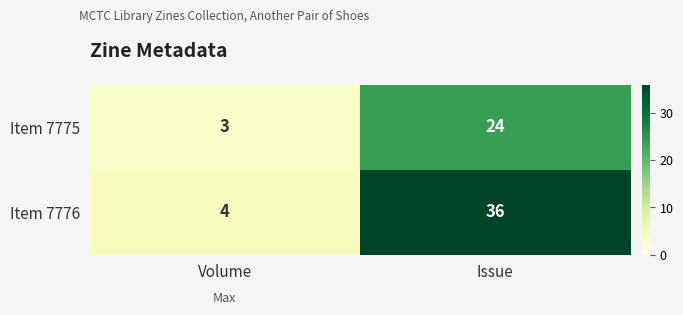

List the series in order of their peak value, lowest first.

Item 7775, Item 7776